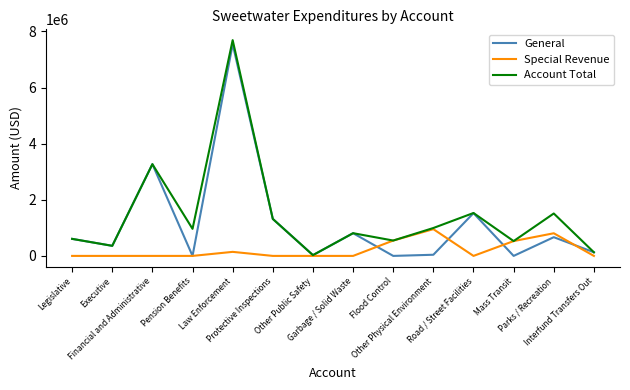

List the series in order of their peak value, highest first.

Account Total, General, Special Revenue